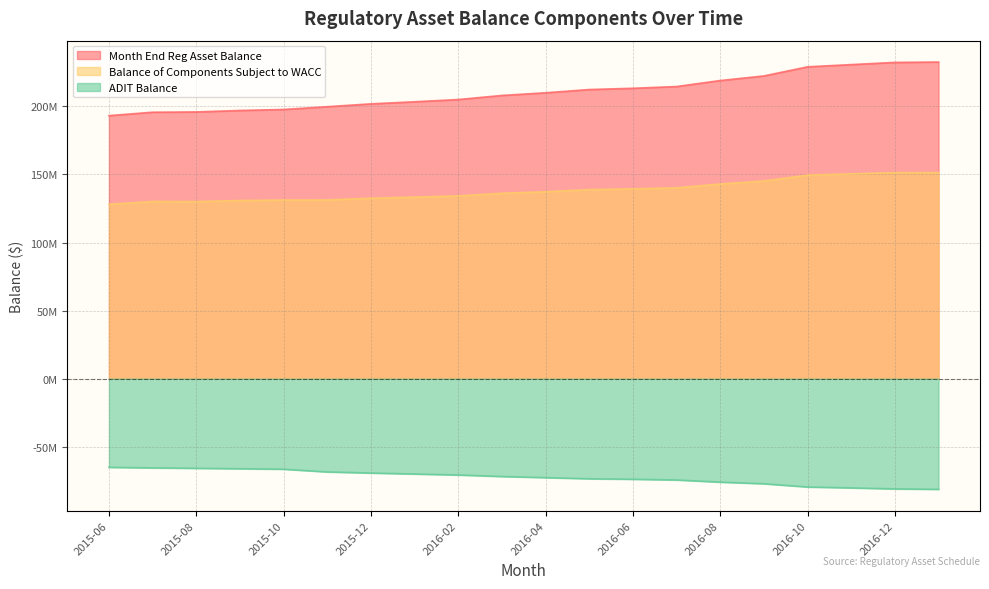

Reading left to right, extract all data points from this chart.

Month End Reg Asset Balance: 193208573.2	195728410.6	195923405.5	197004450.4	197730532.9	199779972.4	201862615.6	203397130.8	205035414.3	208046797.1	209985613.6	212384457.2	213304856.1	214586903.6	218993693.3	222374698.8	229059544.7	230699637.0	232307335.1	232583393.3
Balance of Components Subject to WACC: 128100351.0	130190220.0	130092945.7	130846342.6	131235422.3	131273160.2	132561688.4	133355925.0	134280113.3	136191106.5	137303778.8	138860443.7	139431813.4	140179933.2	143001628.5	145193659.1	149495979.5	150468369.1	151330017.3	151318731.8
ADIT Balance: -65108222.2	-65538190.6	-65830459.8	-66158107.8	-66495110.5	-68506812.2	-69300927.2	-70041205.9	-70755301.1	-71855690.6	-72681834.8	-73524013.5	-73873042.6	-74406970.4	-75992064.8	-77181039.6	-79563565.2	-80231267.9	-80977317.8	-81264661.5